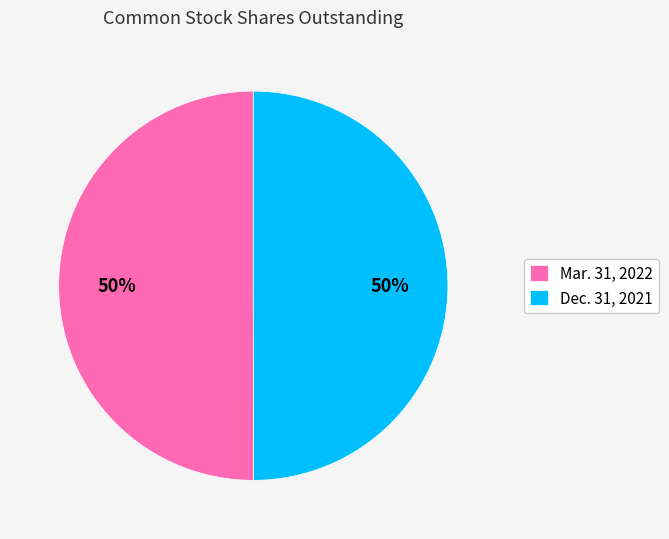

How many segments does this pie chart have?

2